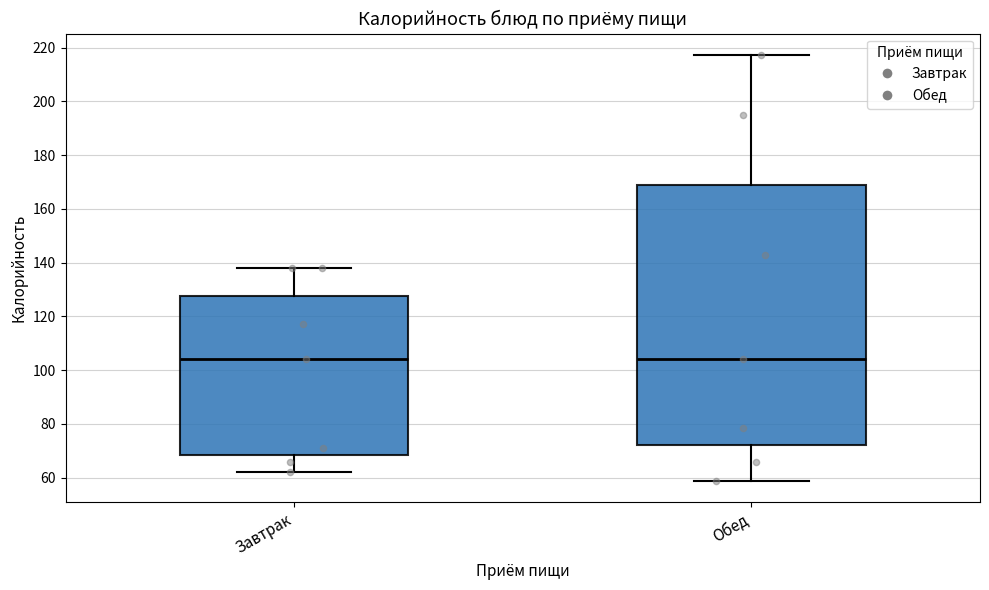

Where does the lower whisker of the box for Обед end on the y-axis? The values are not printed on the chart, so give them approximately, as read against the axis.

58